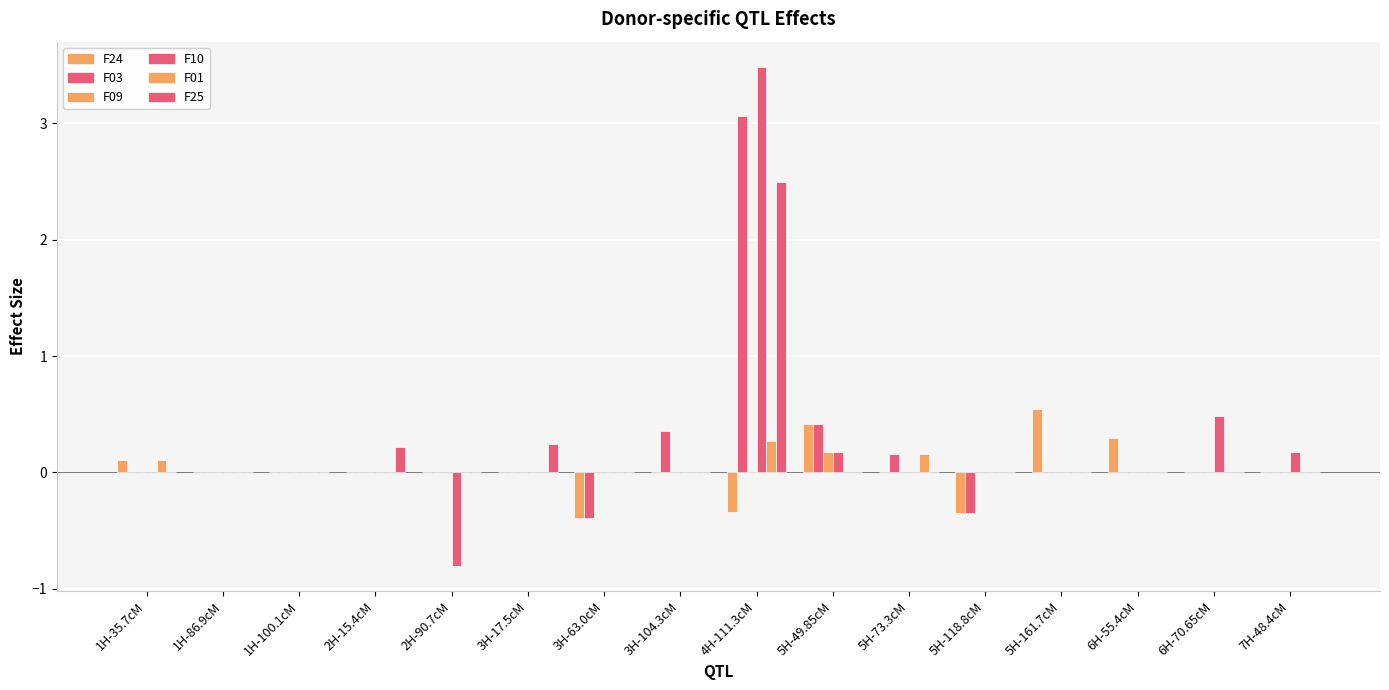

What is the highest value of the F09 series?

0.2